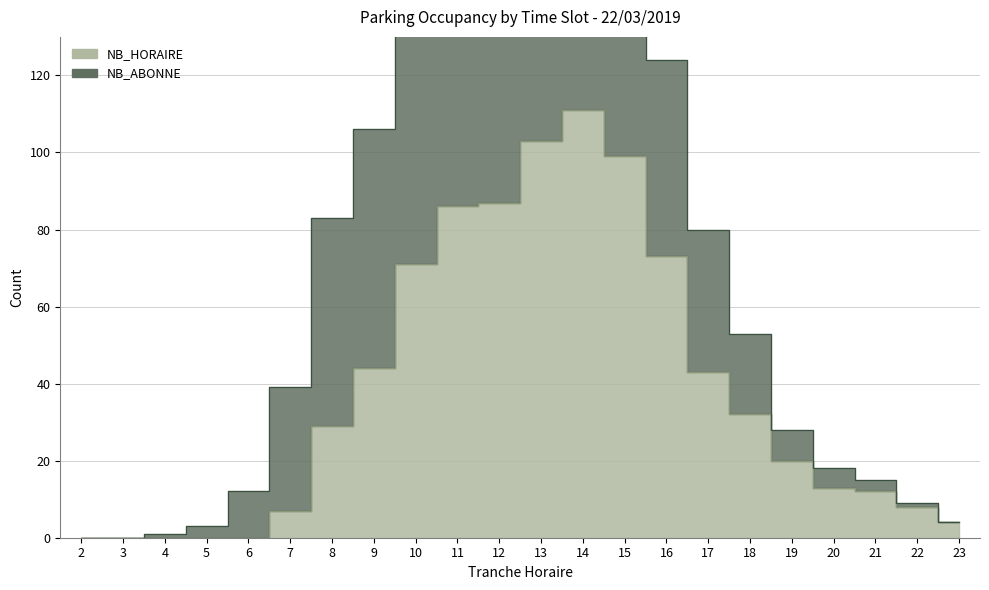

Reading left to right, extract all data points from this chart.

2=0	3=0	4=0	5=0	6=0	7=7	8=29	9=44	10=71	11=86	12=87	13=103	14=111	15=99	16=73	17=43	18=32	19=20	20=13	21=12	22=8	23=4